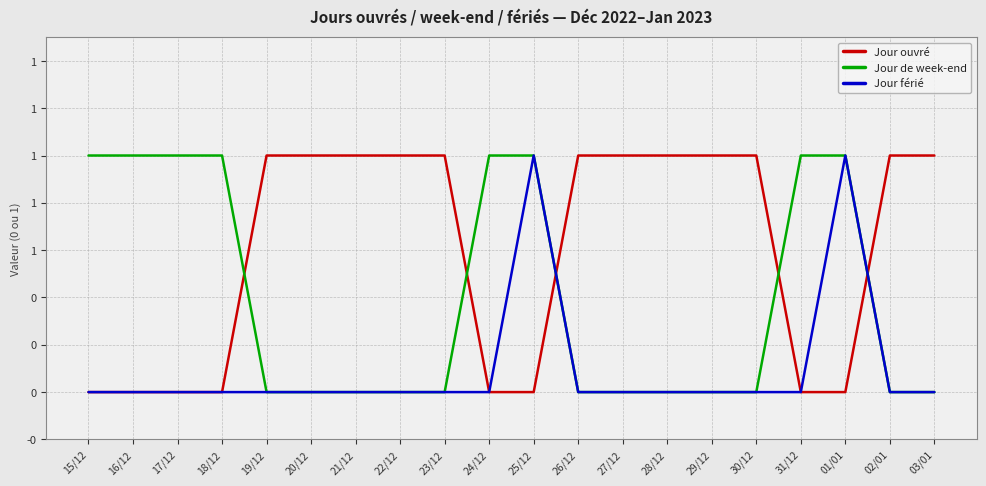

Is this an area chart (filled region under the line)?

No